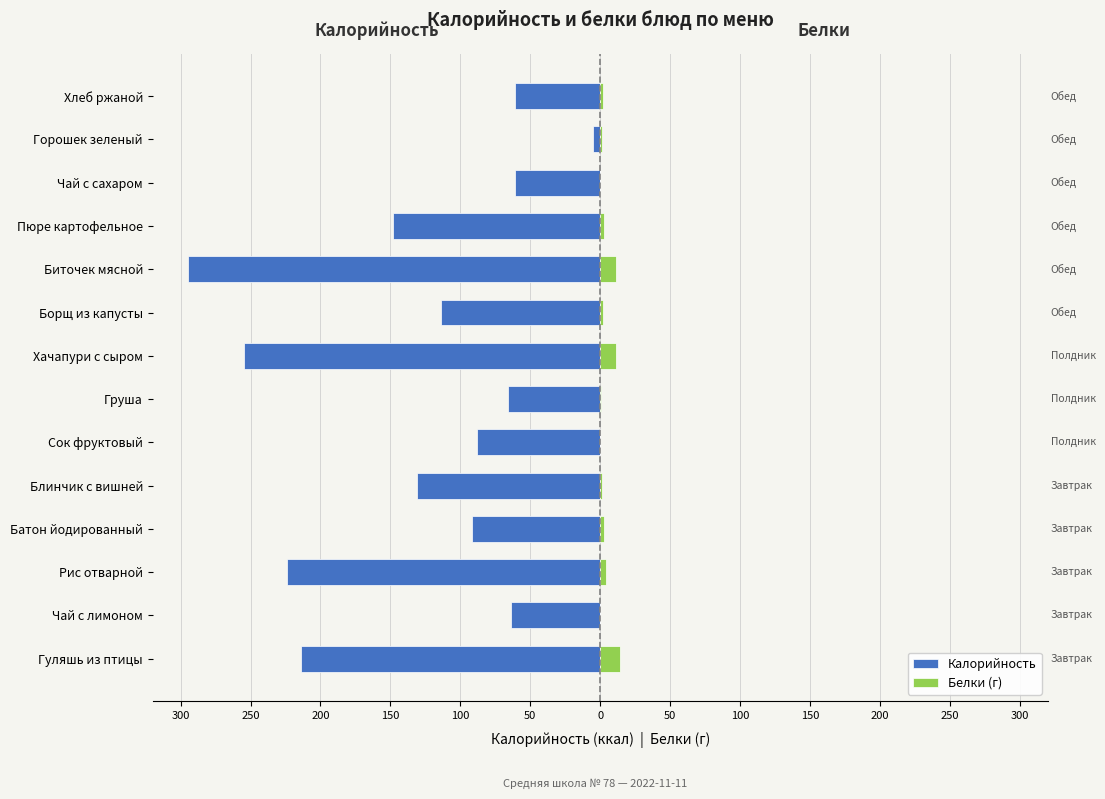

How many bars are there in each group?

2